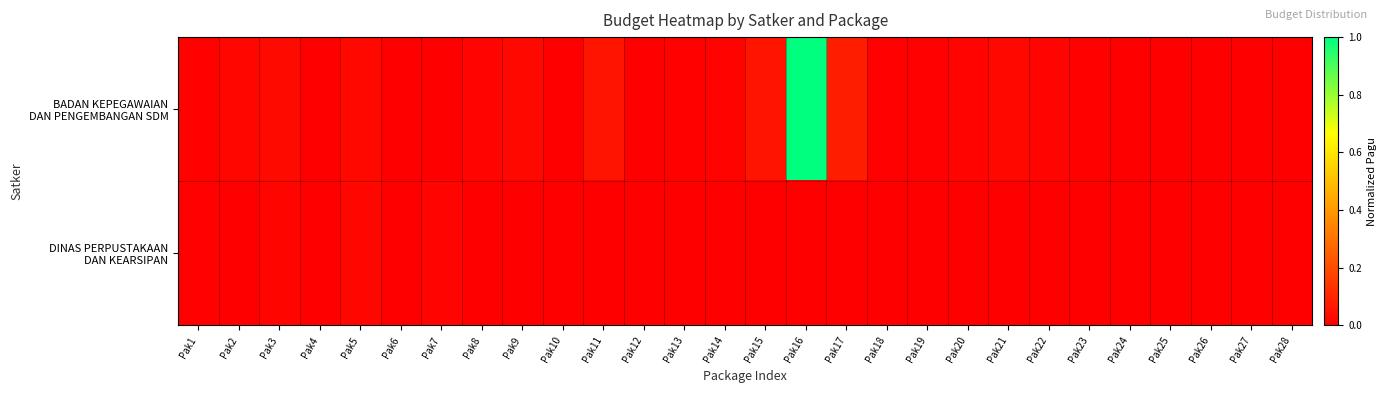

Which series has the largest range (max minus min)?

BADAN KEPEGAWAIAN DAN PENGEMBANGAN SDM